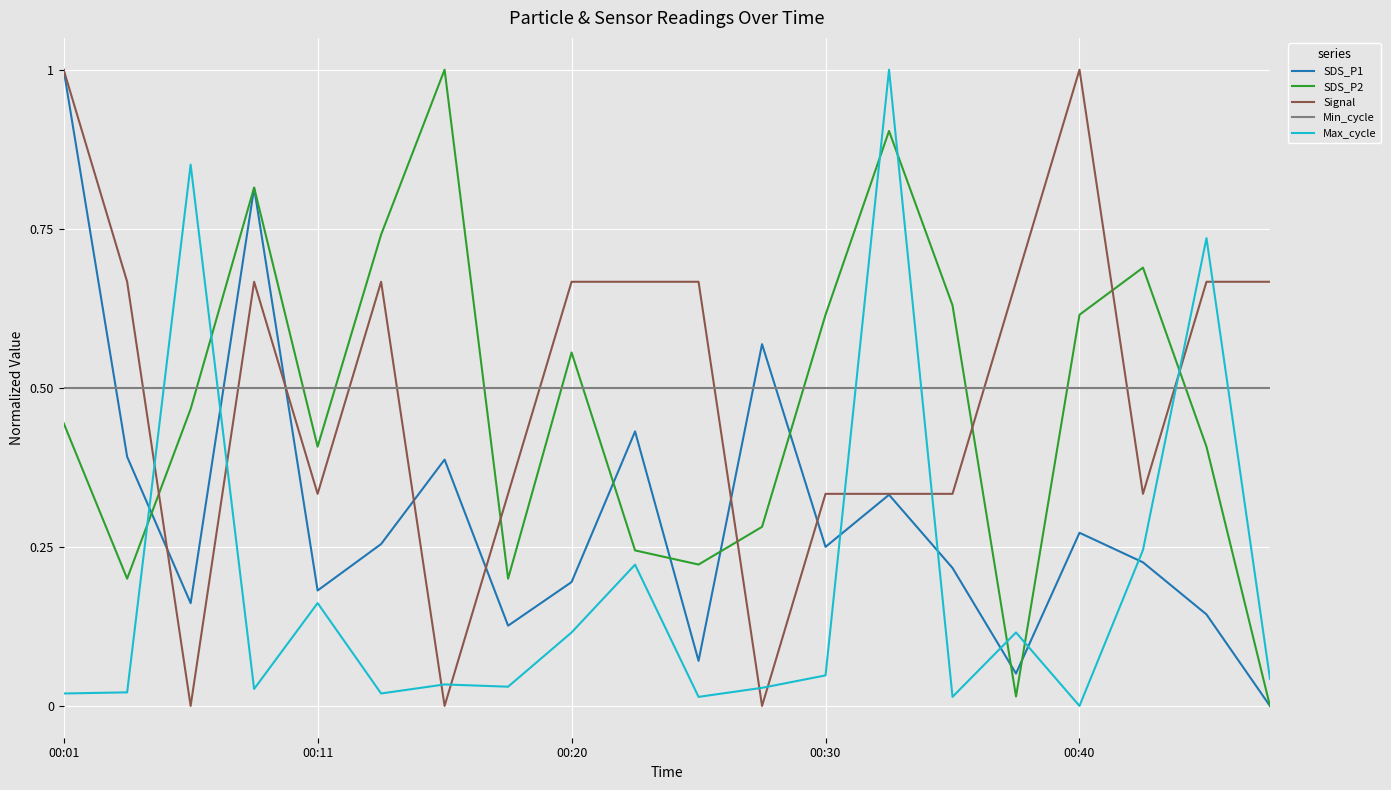

True or false: Max_cycle and SDS_P2 intersect in this chart.

True